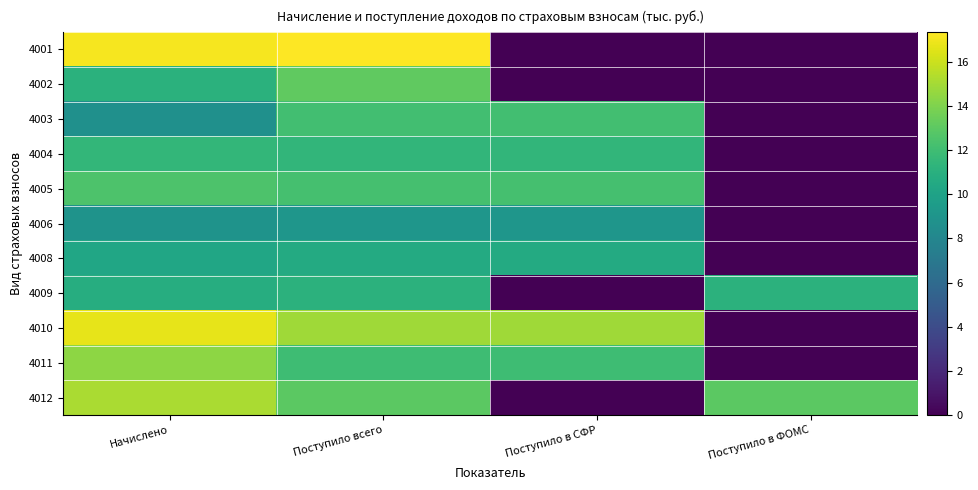

Rank the series by their maximum value, from lowest to highest.

4006, 4008, 4009, 4004, 4003, 4005, 4002, 4011, 4012, 4010, 4001